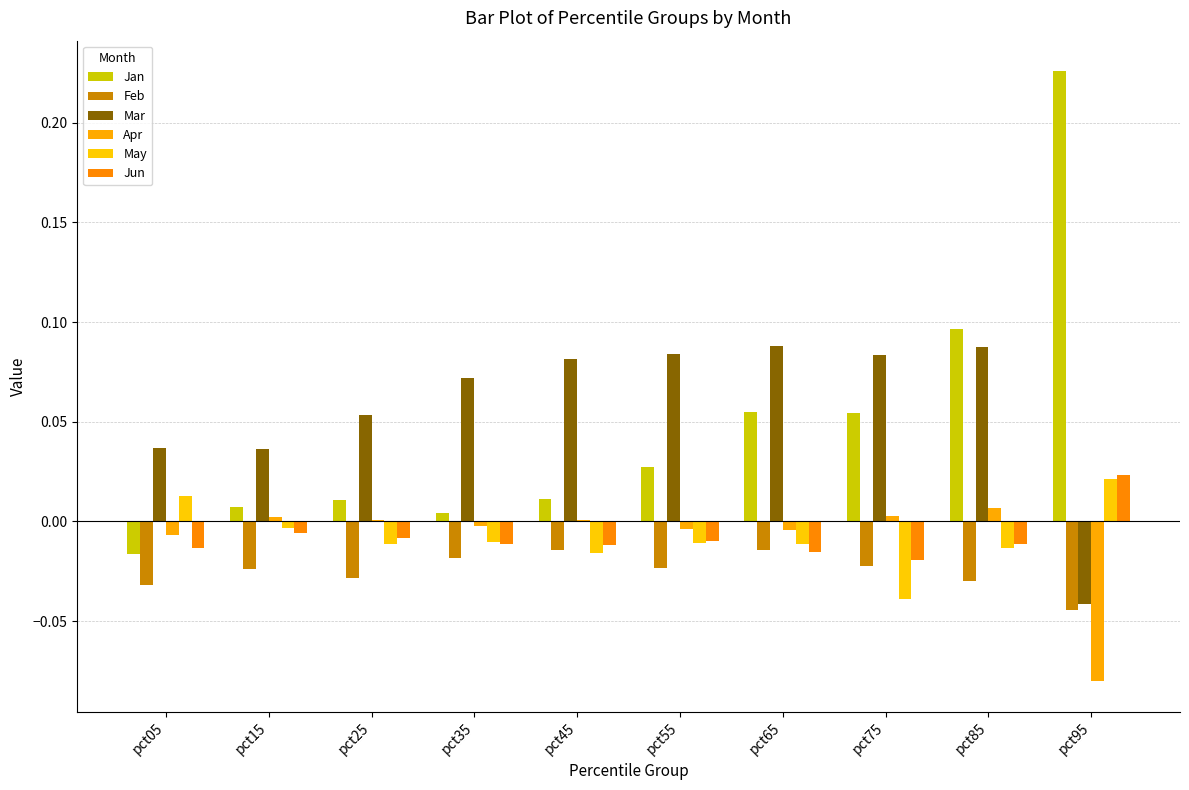

What is the greatest value displayed?

0.2